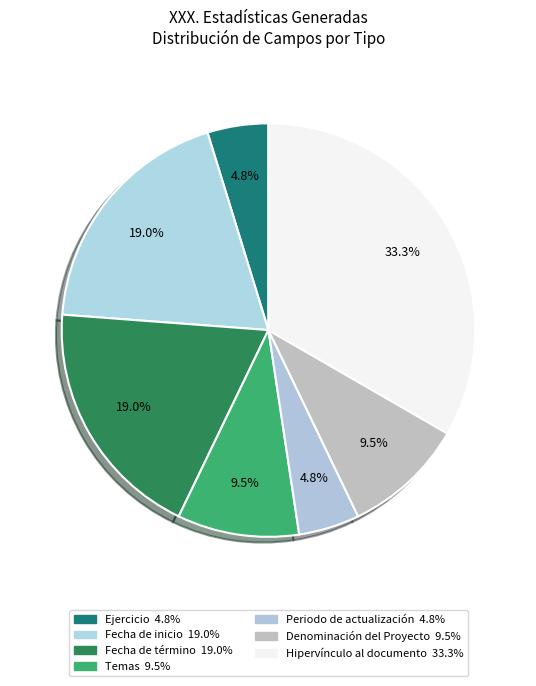

How much of the chart is everything except Hipervínculo al documento?

66.7%